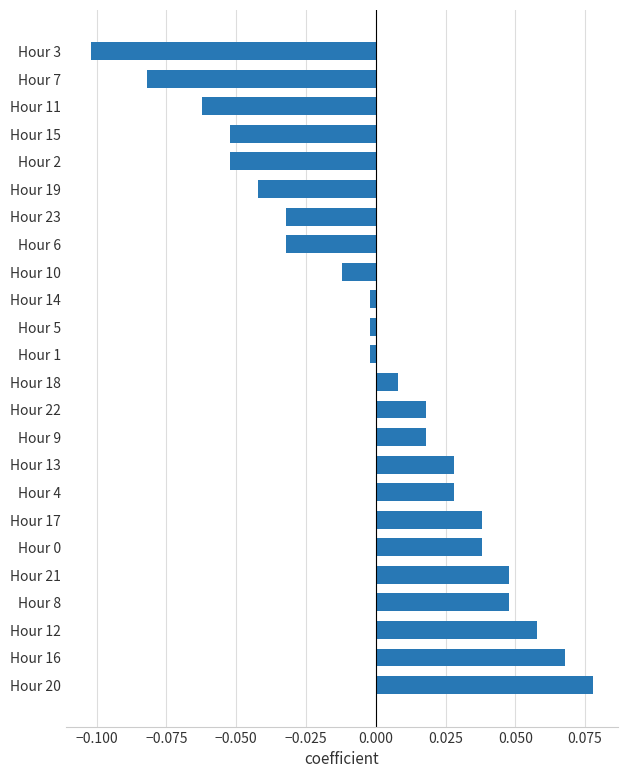

Which category has the highest value across all series?

Hour 20